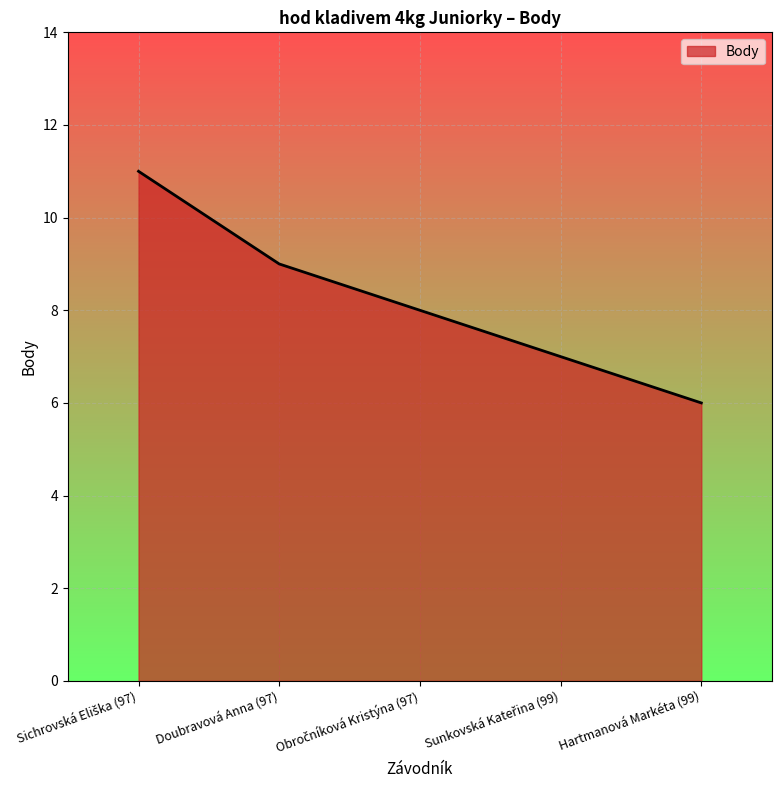

Count the number of categories in the chart.

5